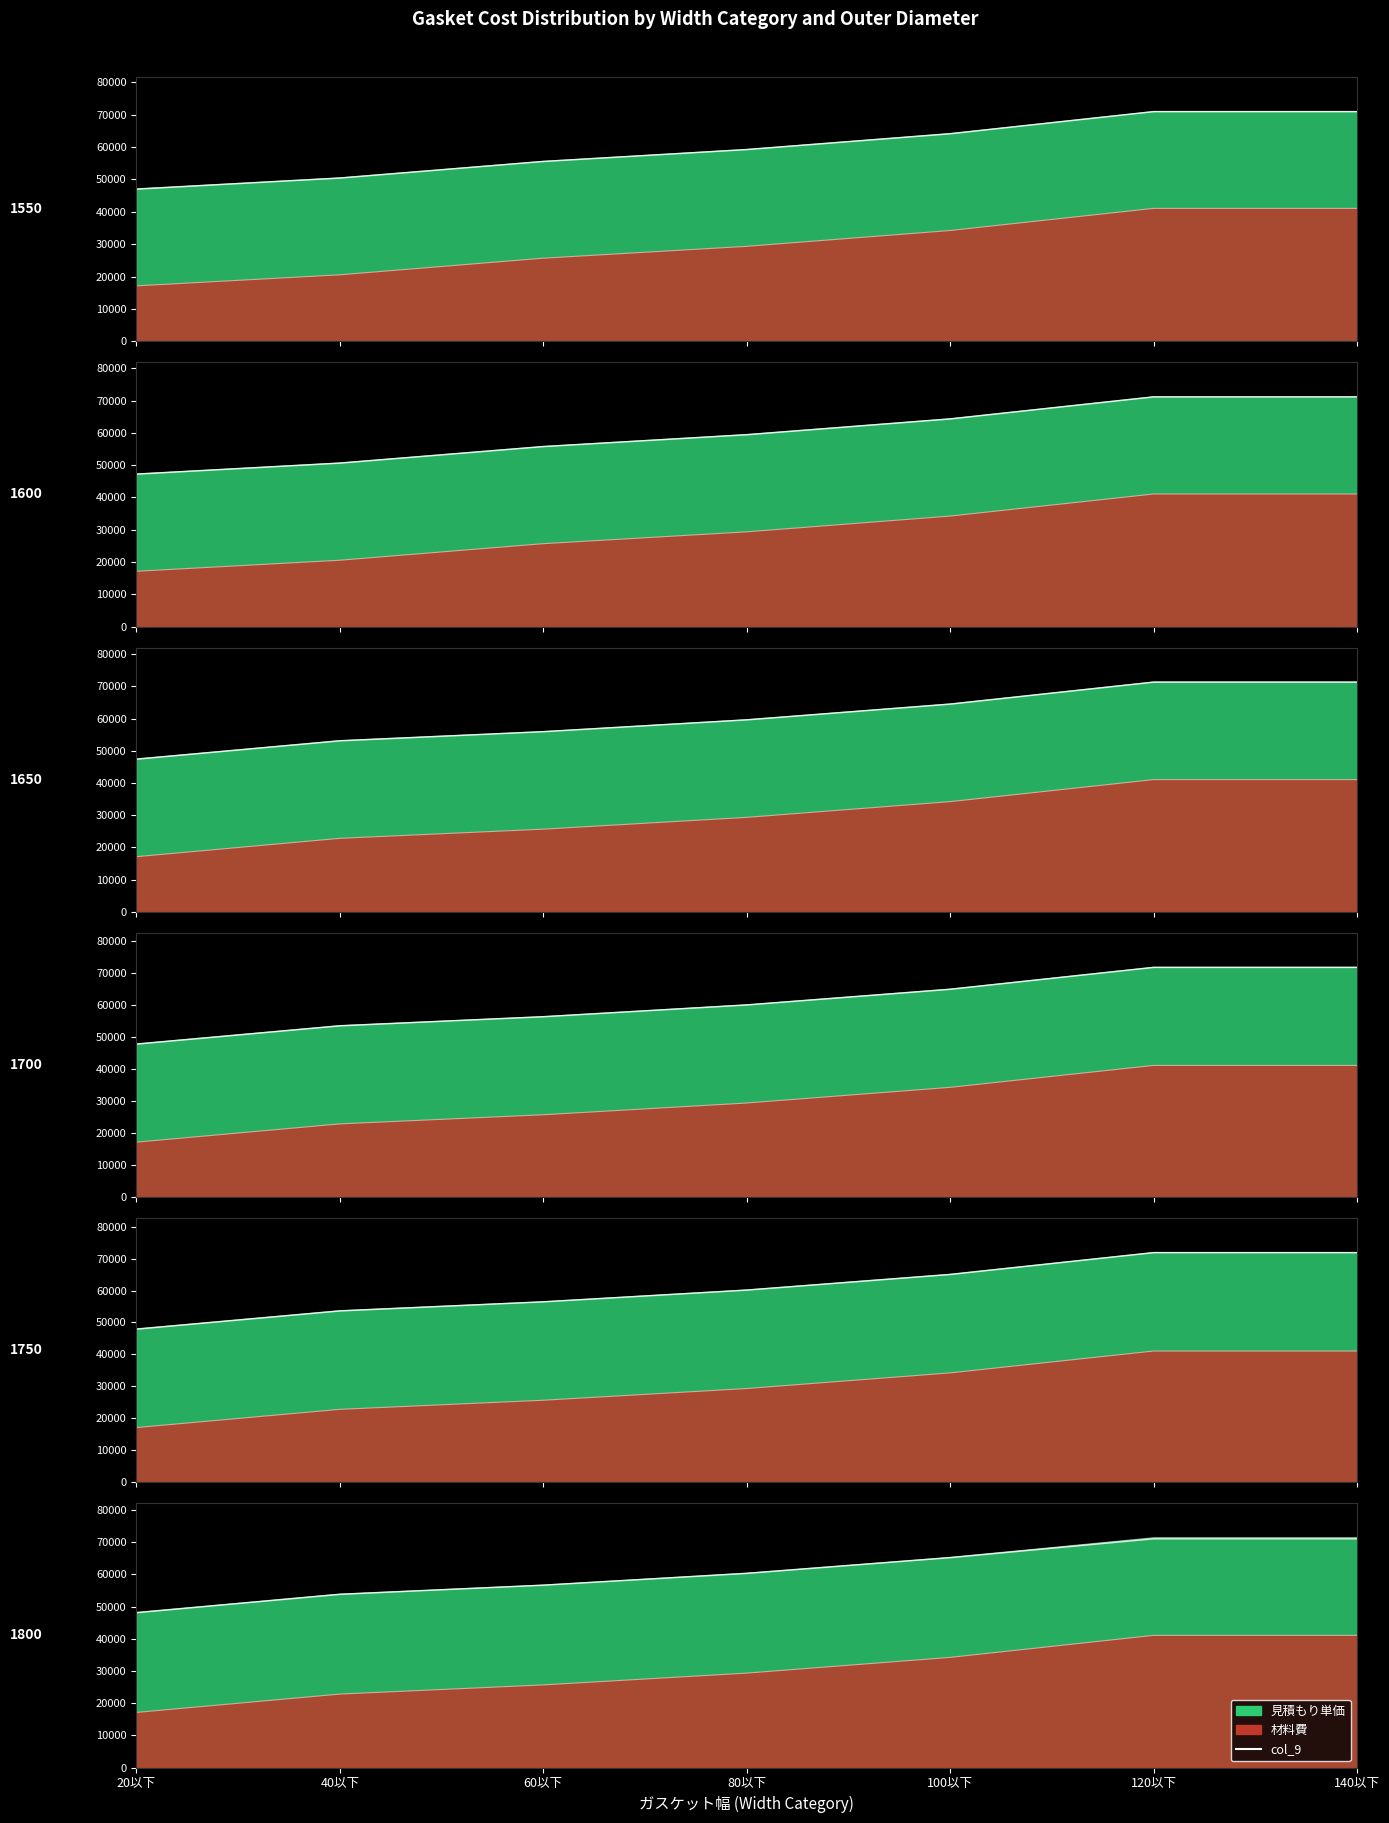

What is the value of the 1st point from the left?

48104.9